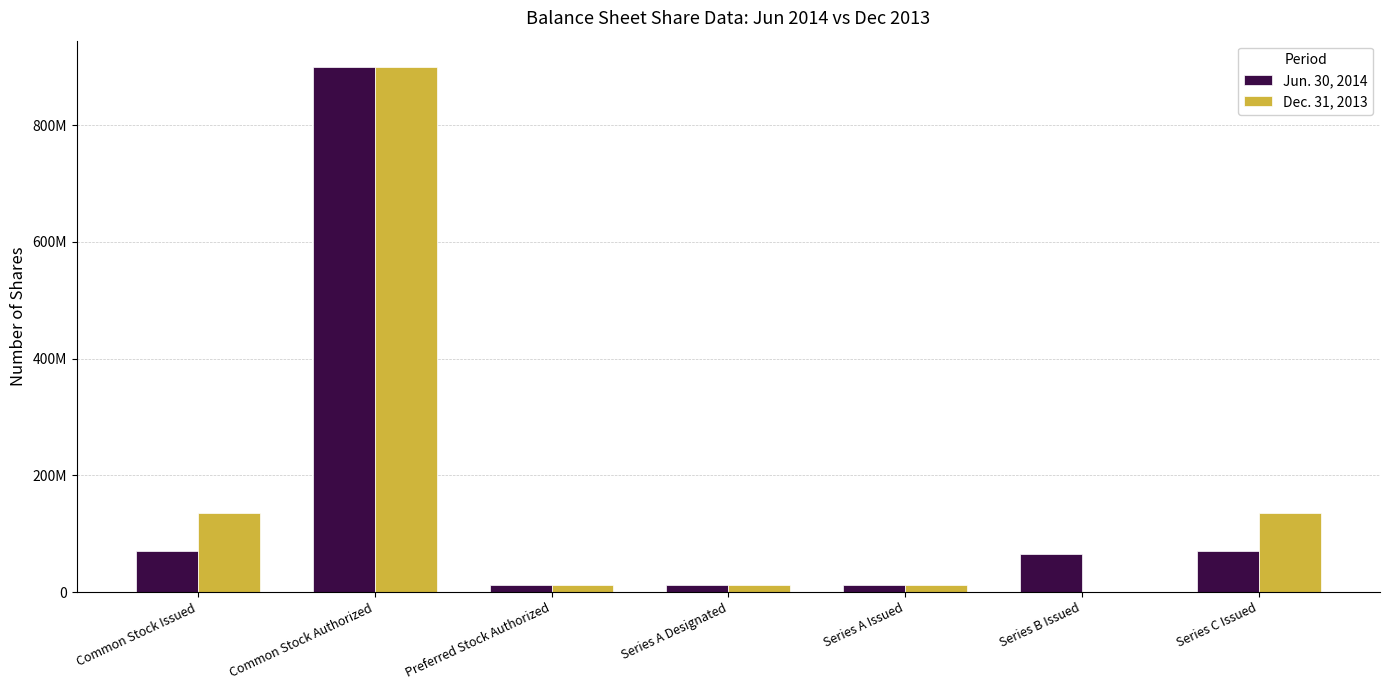

Rank the series at Series B Issued from lowest to highest value.

Dec. 31, 2013, Jun. 30, 2014